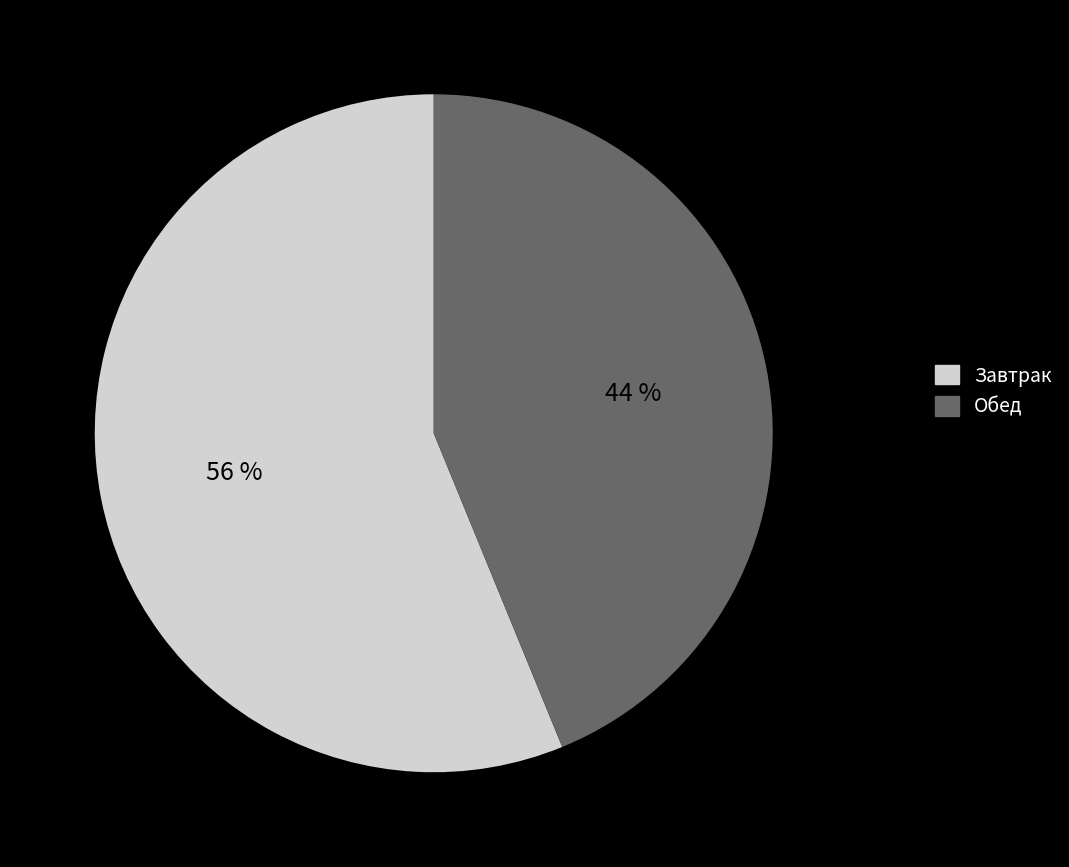

How many slices are in this pie chart?

2